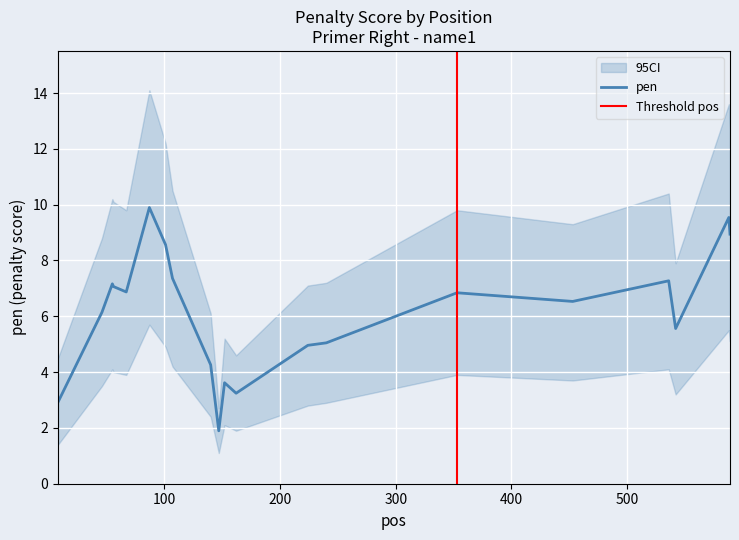

How many interior local valleys does the pen_upper series have?

5